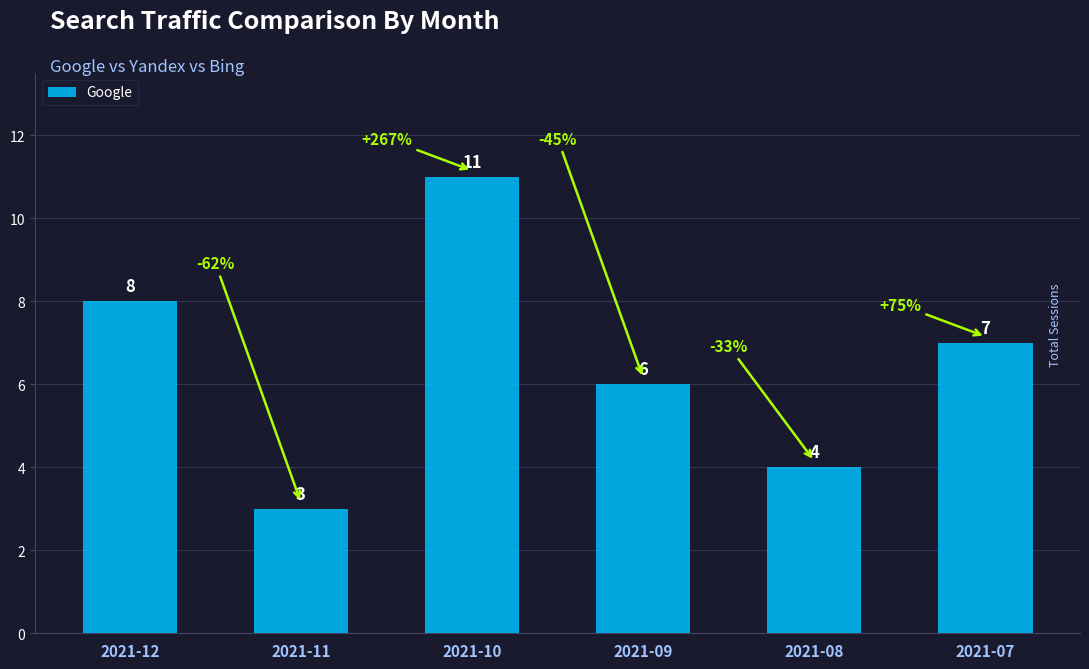

What is the value of the 1st bar from the left?

8